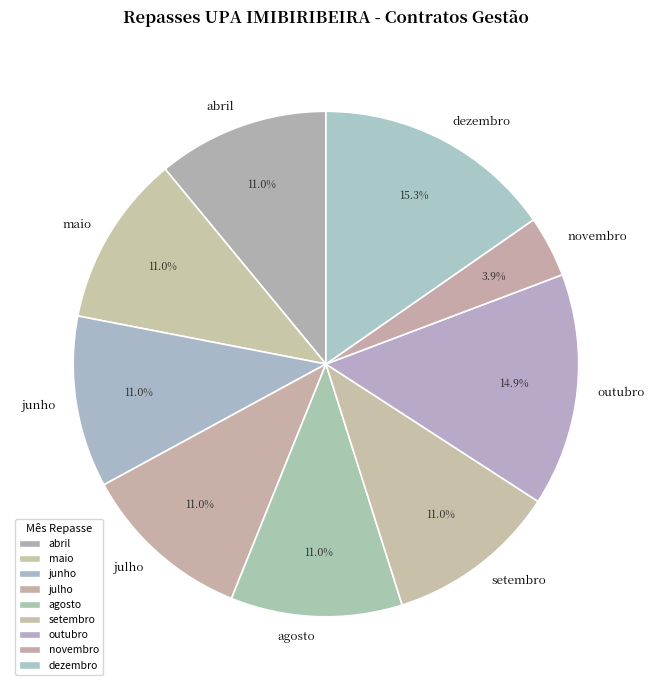

The abril slice represents 4% of the pie. True or false?

False